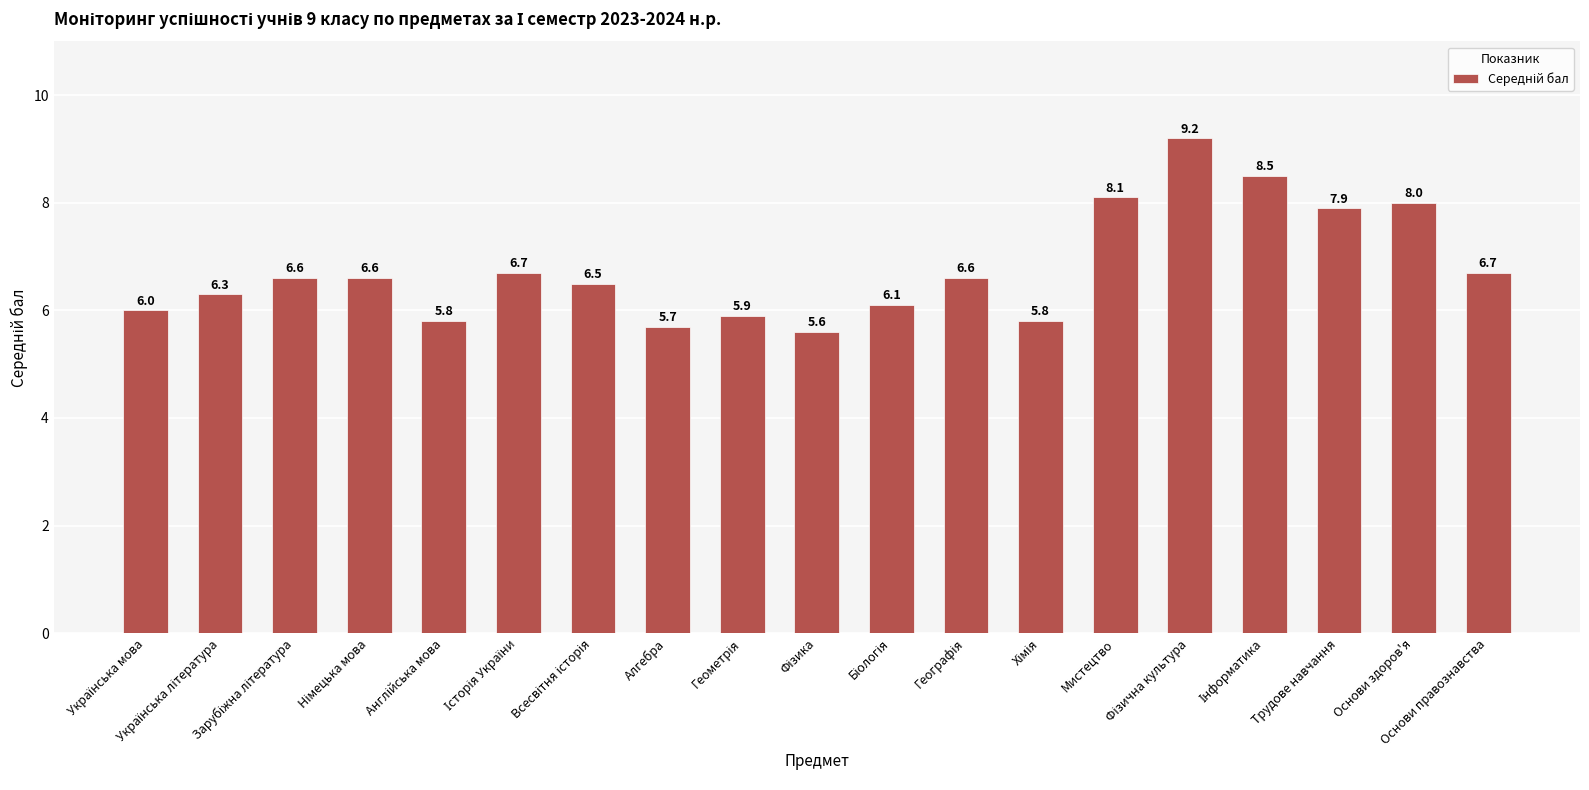

How many distinct data groups are displayed?

1